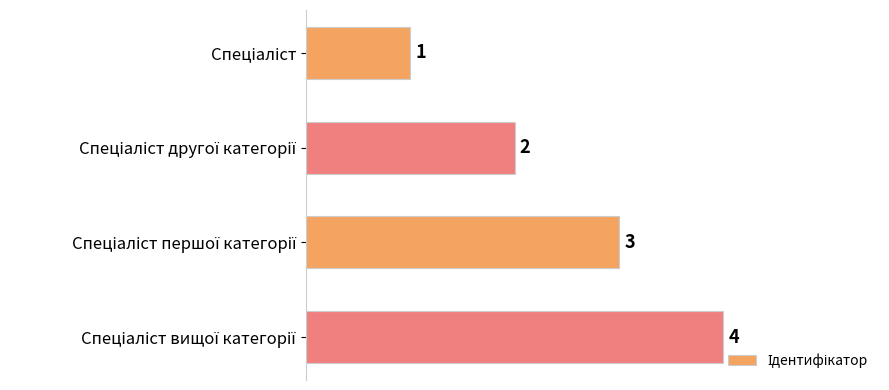

What is the difference between the maximum and minimum values?

3